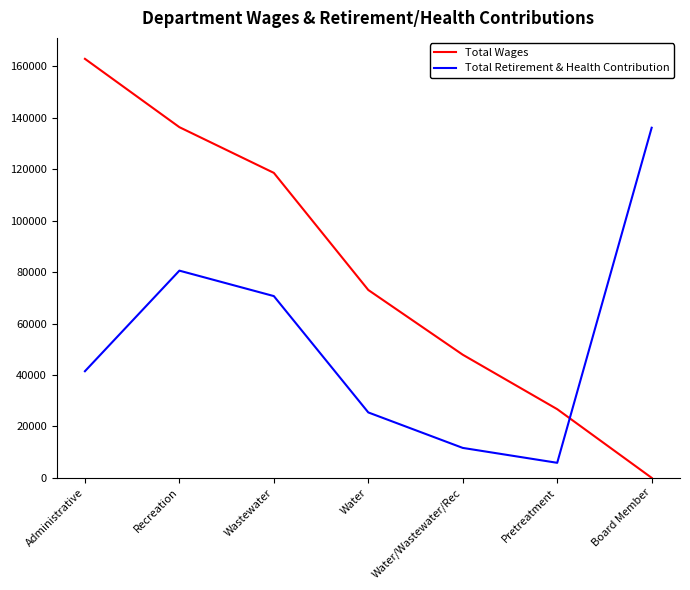

List the series in order of their peak value, lowest first.

Total Retirement & Health Contribution, Total Wages